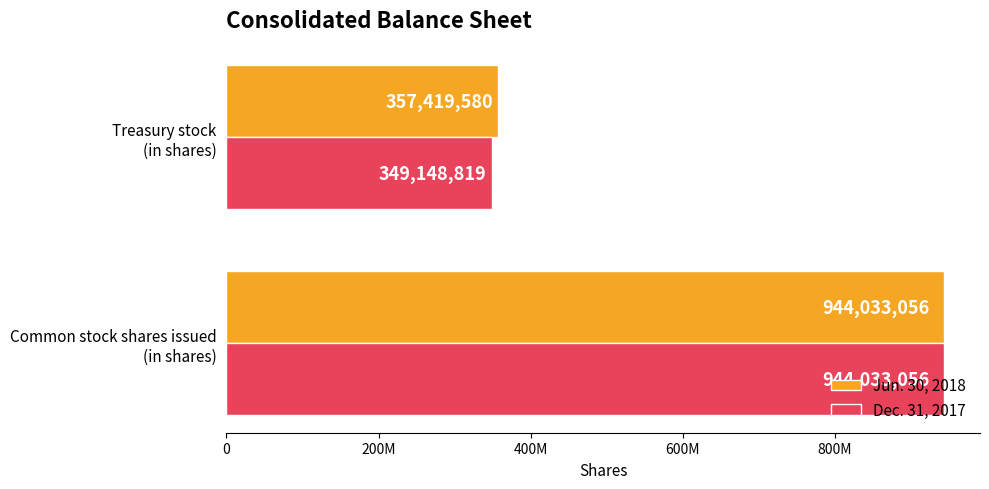

What is the difference between the maximum and minimum values in the Dec. 31, 2017 series?

594884237